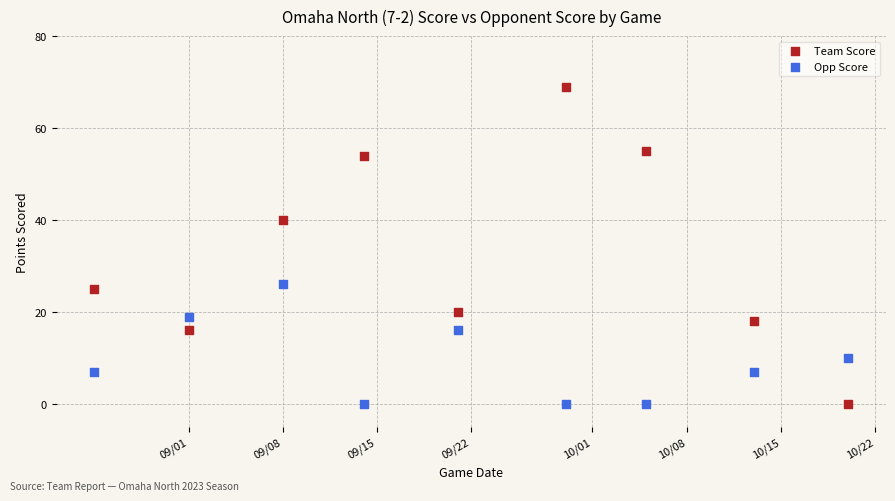

What is the X range (max minus min) for the scatter plot?

56